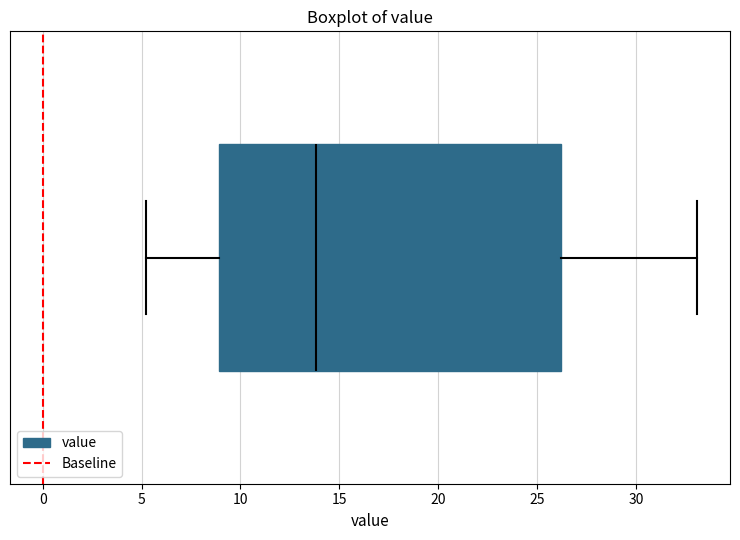

Transcribe this box plot: give where the median line is, the range the box spans, and where the two whiskers end, as read against the x-axis. The values are not printed on the chart, so give them approximately, as read against the axis.

median 14, box 9 to 26, whiskers 5 to 33